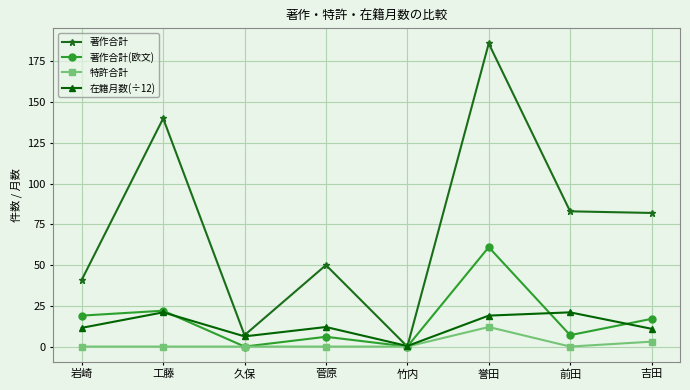

How many intersections are there between 著作合計(欧文) and 在籍月数(÷12)?

4